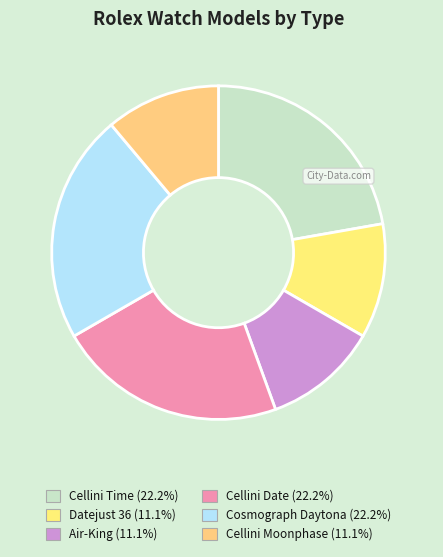

Does any single category account for the majority?

No